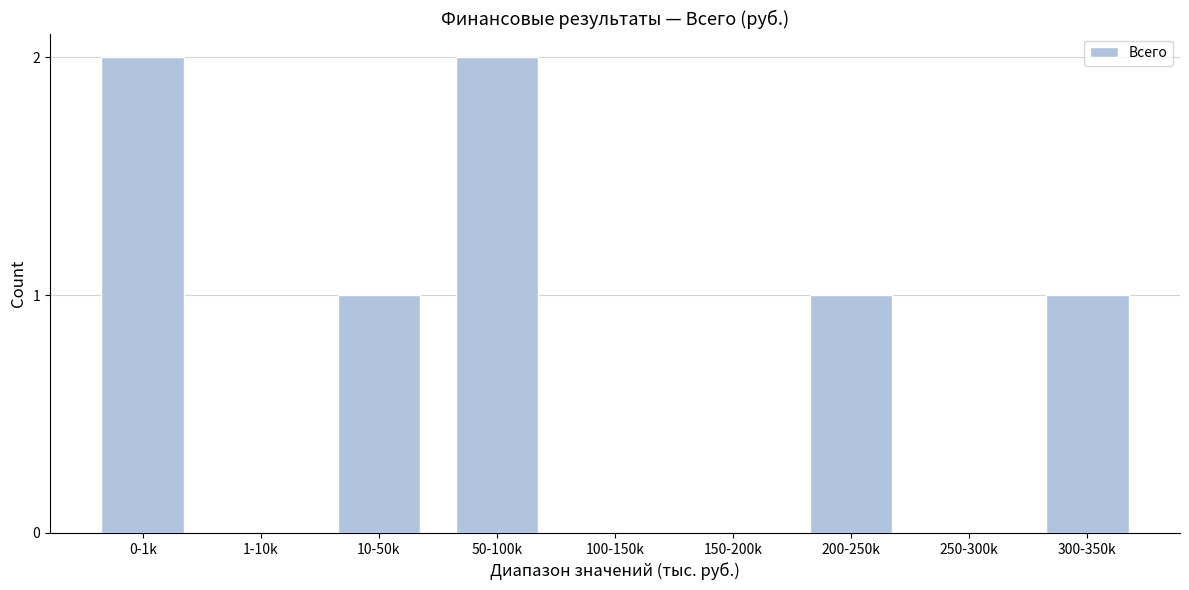

Reading left to right, transcribe all the data shown in this chart.

0-1k=2	1-10k=0	10-50k=1	50-100k=2	100-150k=0	150-200k=0	200-250k=1	250-300k=0	300-350k=1